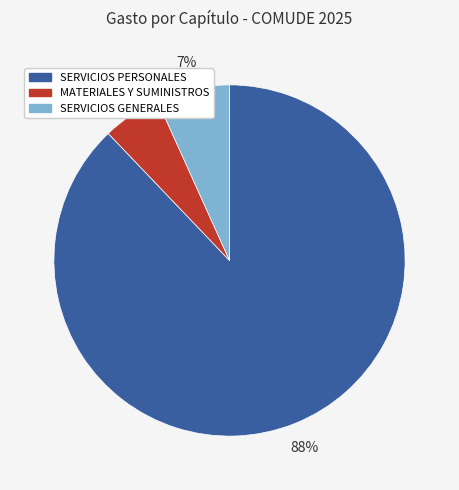

Is the sum of MATERIALES Y SUMINISTROS and SERVICIOS PERSONALES greater than half?

Yes